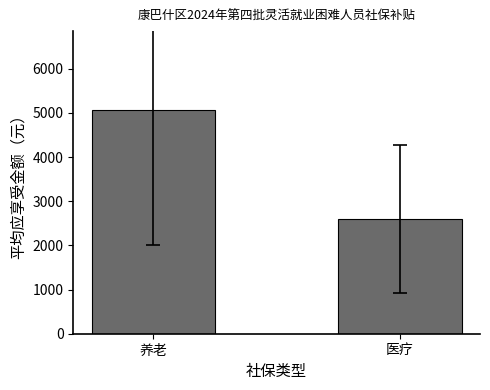

How many data points are less than 5075?

1